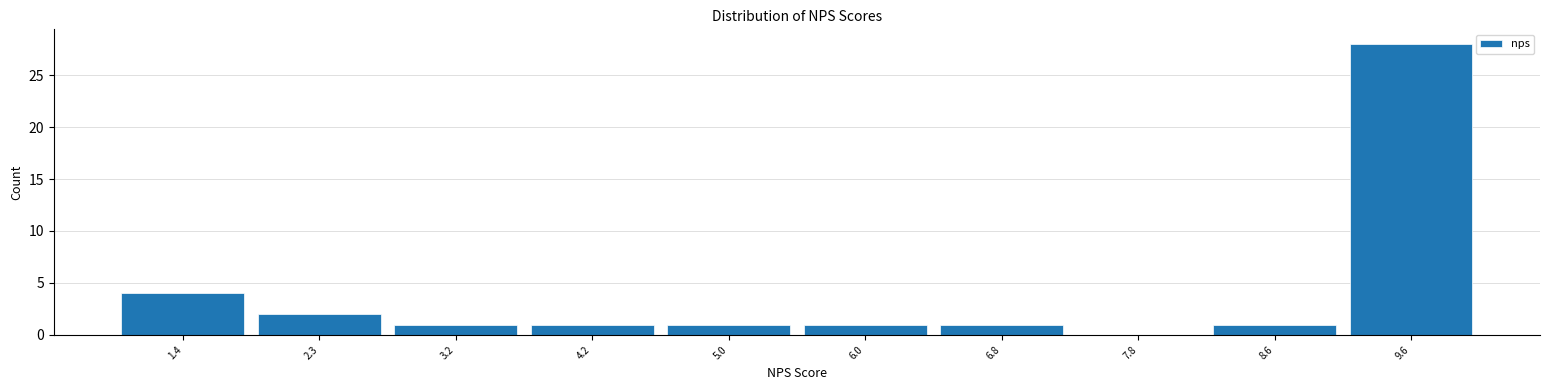

What is the height of the bar covering 3.7 to 4.6 on the x-axis? The values are not printed on the chart, so give them approximately, as read against the axis.

1